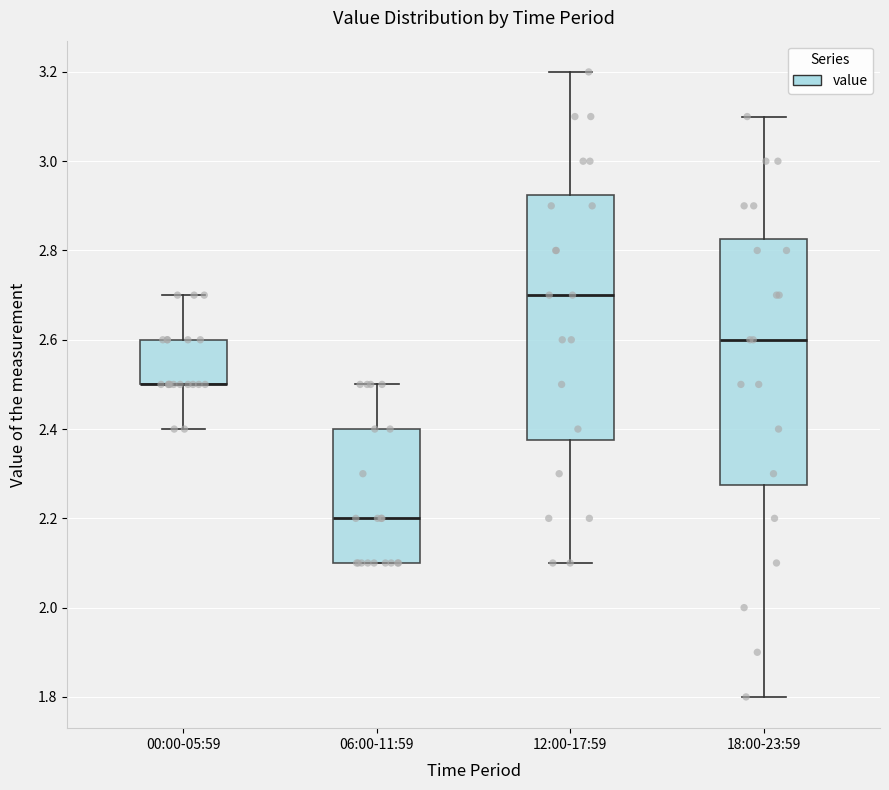

Where is the lower edge of the box for 06:00-11:59 on the y-axis? The values are not printed on the chart, so give them approximately, as read against the axis.

2.10